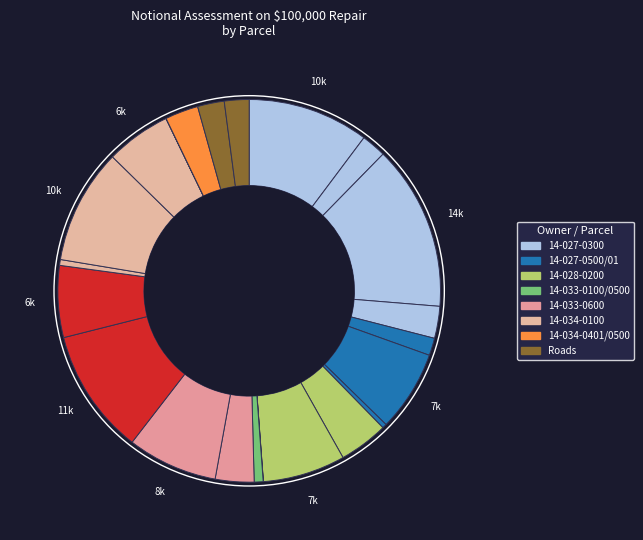

Rank the categories by value from lowest to highest.

14-034-0401 NENE, 14-033-0100 SENW, 14-027-0501 SWSE, 14-034-0100 SWNW, 14-033-0500 NENW, 14-027-0500 NWSE, 310TH ST, 14-027-0300 NWSW, CSAH 1, 14-027-0300 NESW, 14-034-0500 NWNE, 14-033-0600 SWNE, 14-028-0200 NESE, 14-034-0100 NENW, 14-033-0600 SENE, 14-027-0500 SWSE, 14-028-0200 SESE, 14-033-0600 NWNE, 14-034-0100 NWNW, 14-027-0300 SWSW, 14-033-0600 NENE, 14-027-0300 SESW